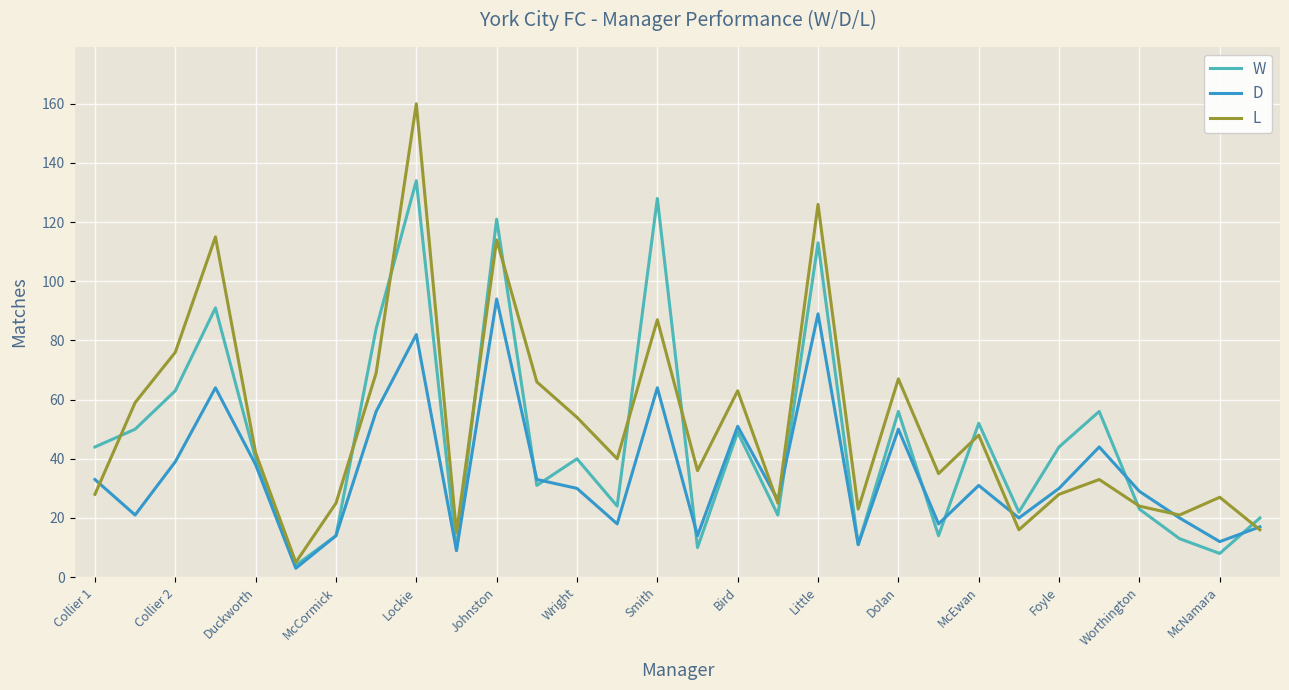

List the series in order of their peak value, highest first.

L, W, D